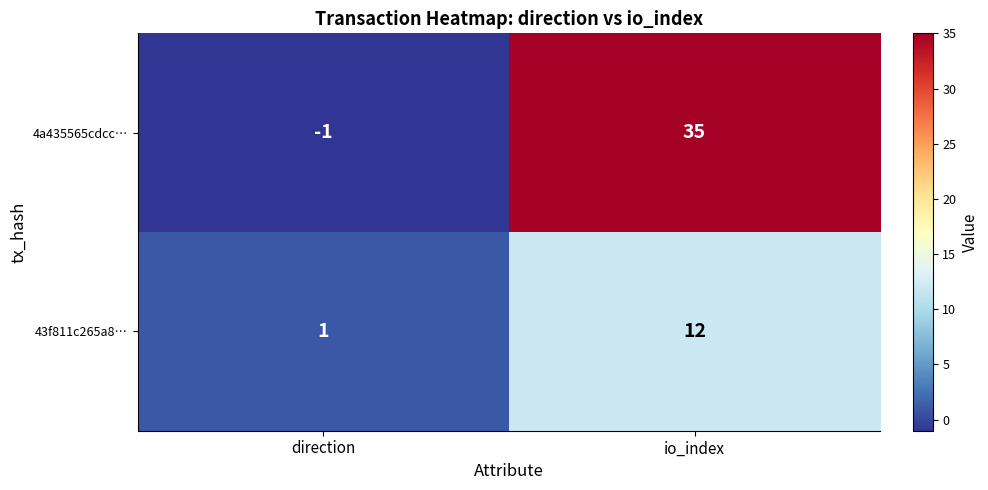

What is the spread (max minus min) of values at io_index?

23